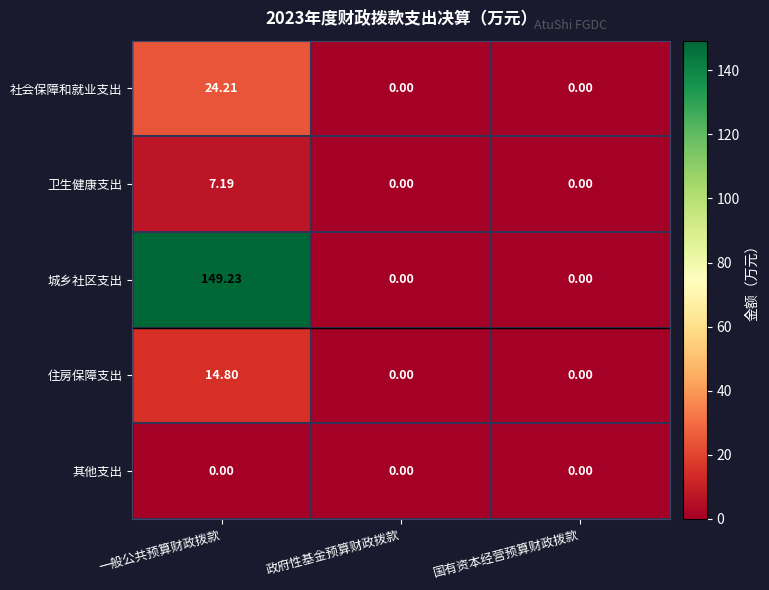

At which category is the sum across all series the highest?

一般公共预算财政拨款